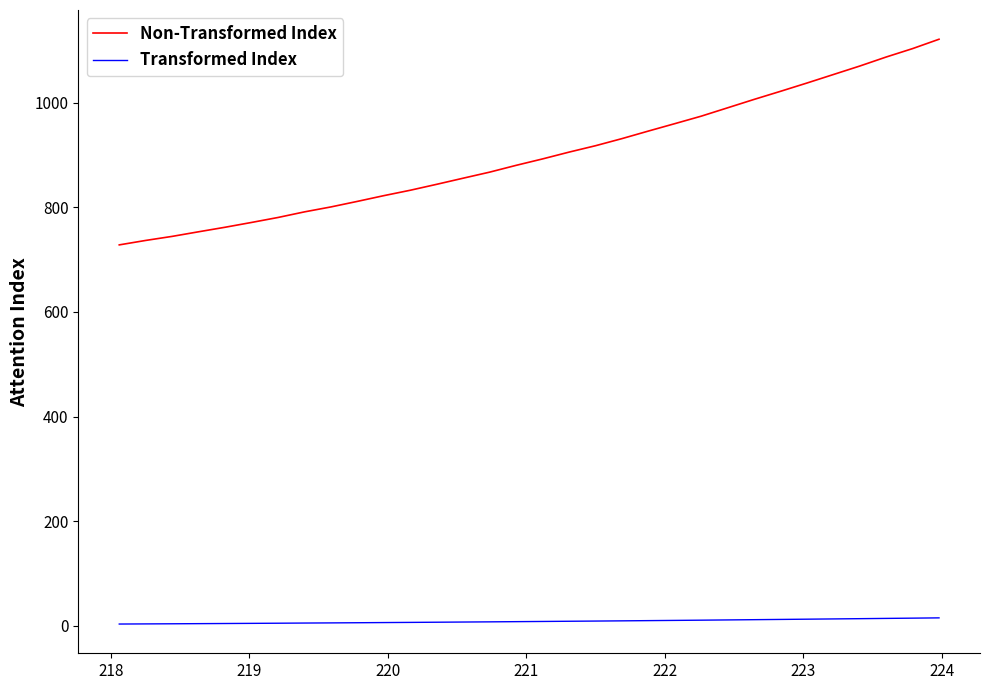

Rank the series by their average value, from highest to lowest.

Non-Transformed Index, Transformed Index